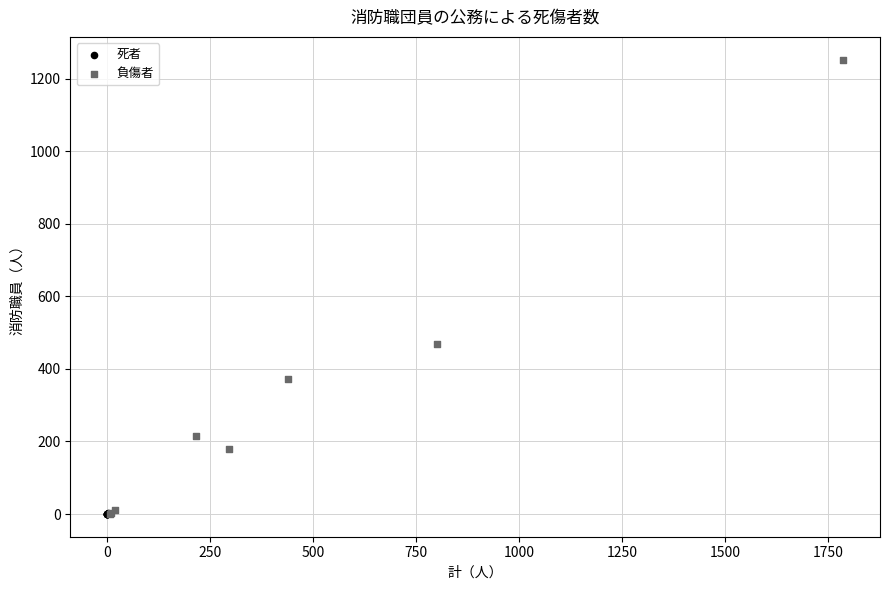

Which series has the widest spread of Y values?

負傷者